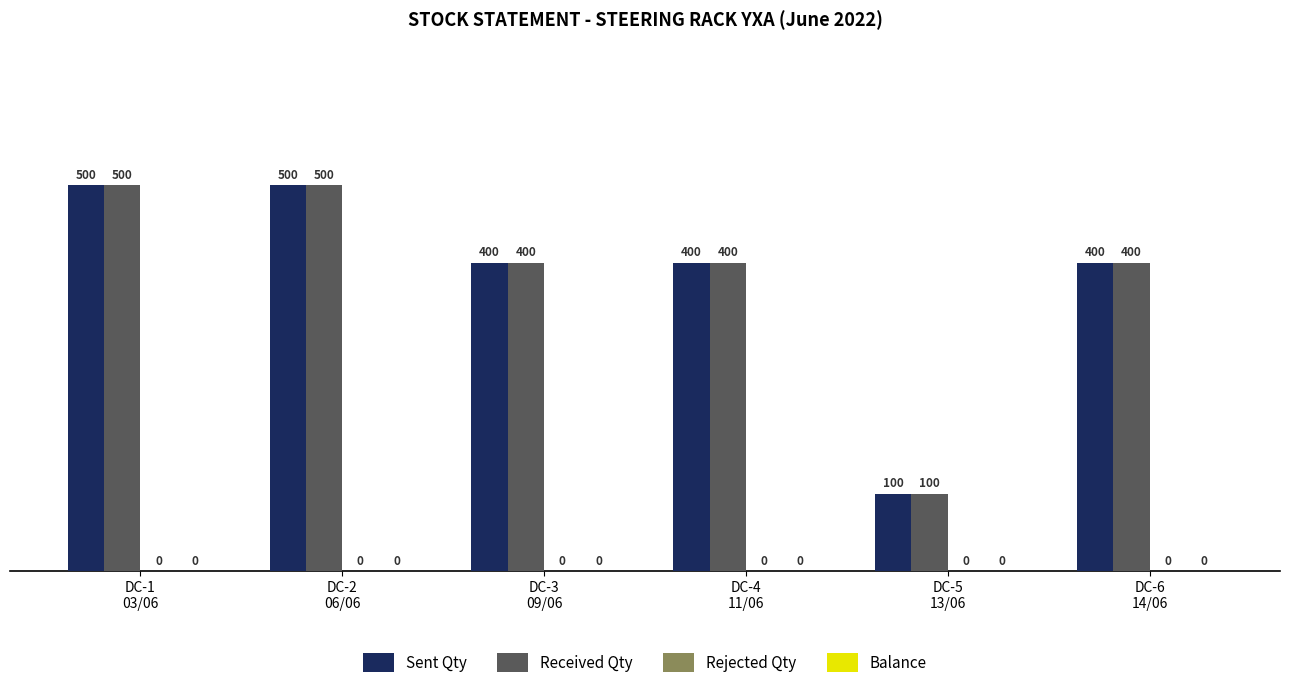

Reading left to right, list all the values displayed in this chart.

Sent Qty: 500	500	400	400	100	400
Received Qty: 500	500	400	400	100	400